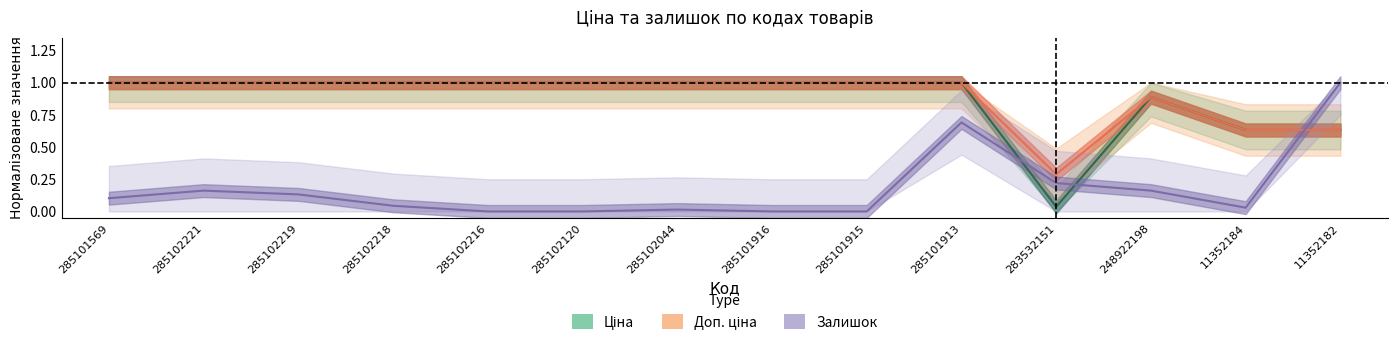

How many series are shown in this chart?

3